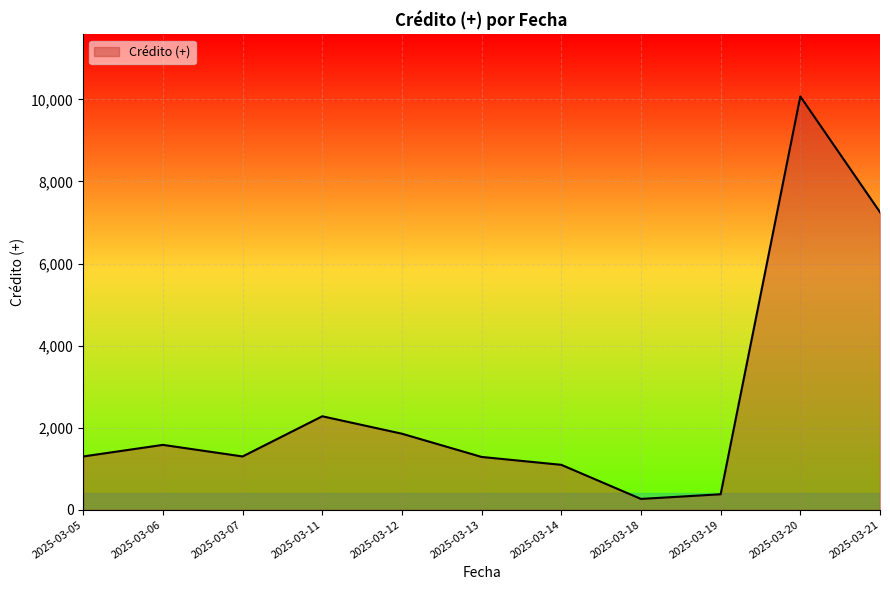

The value at 2025-03-07 is 885. True or false?

False